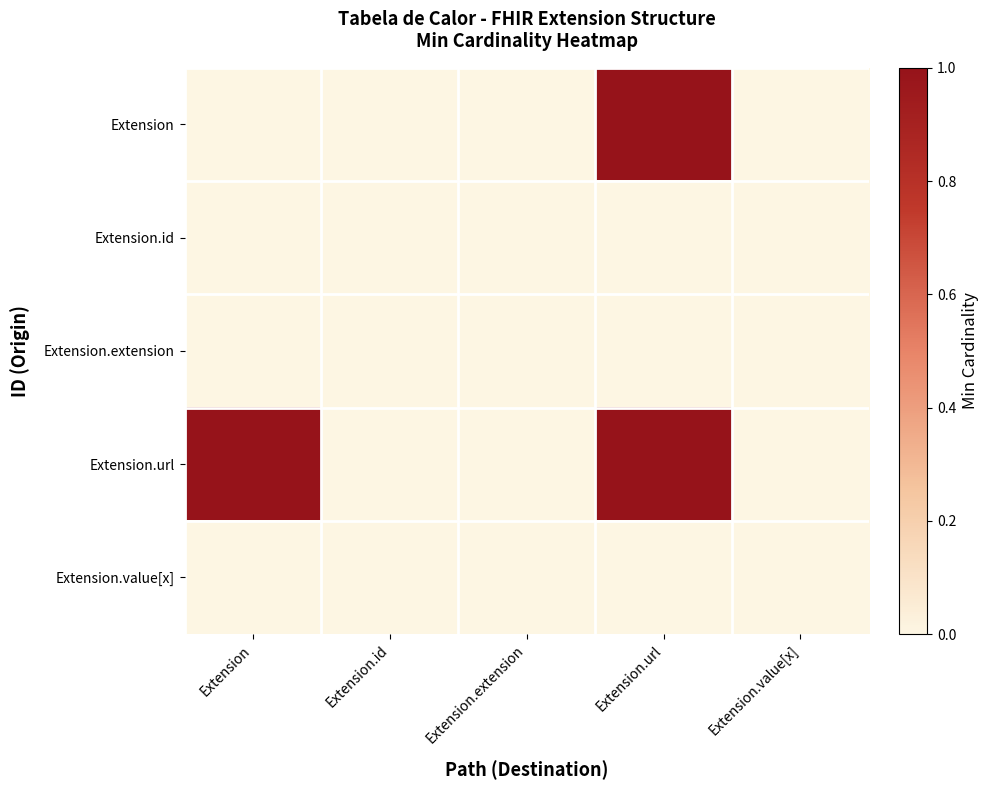

Reading left to right, what are all the values shown in this chart?

Extension: Extension=0	Extension.id=0	Extension.extension=0	Extension.url=1	Extension.value[x]=0
Extension.id: Extension=0	Extension.id=0	Extension.extension=0	Extension.url=0	Extension.value[x]=0
Extension.extension: Extension=0	Extension.id=0	Extension.extension=0	Extension.url=0	Extension.value[x]=0
Extension.url: Extension=1	Extension.id=0	Extension.extension=0	Extension.url=1	Extension.value[x]=0
Extension.value[x]: Extension=0	Extension.id=0	Extension.extension=0	Extension.url=0	Extension.value[x]=0